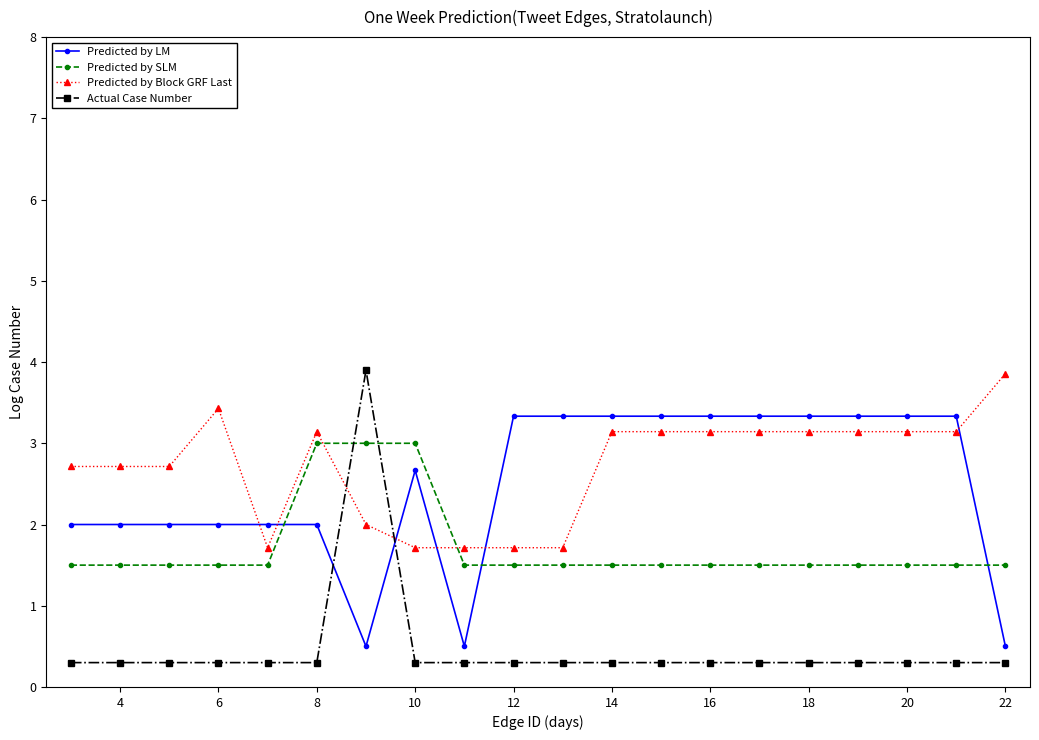

What are all the series names shown in the legend?

Predicted by LM, Predicted by SLM, Predicted by Block GRF Last, Actual Case Number